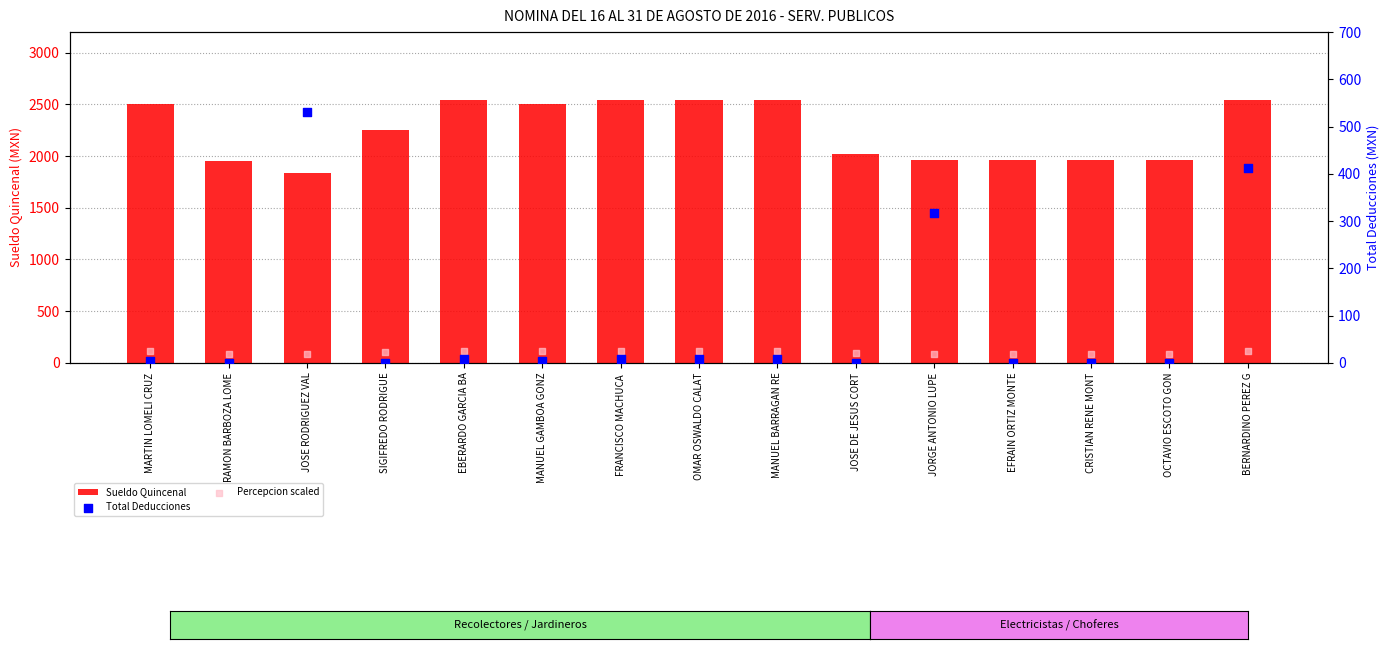

Which series contains the lowest Y value?

Total Deducciones